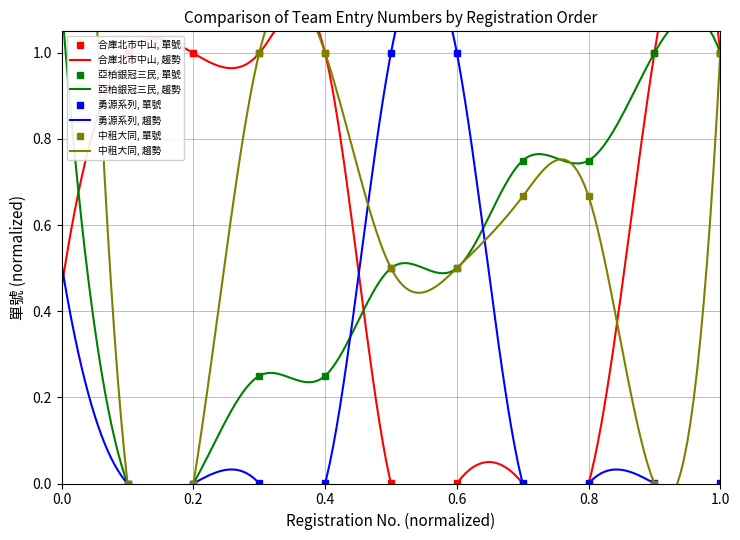

What are all the series names shown in the legend?

合庫北市中山, 亞柏銀冠三民, 勇源系列, 中租大同